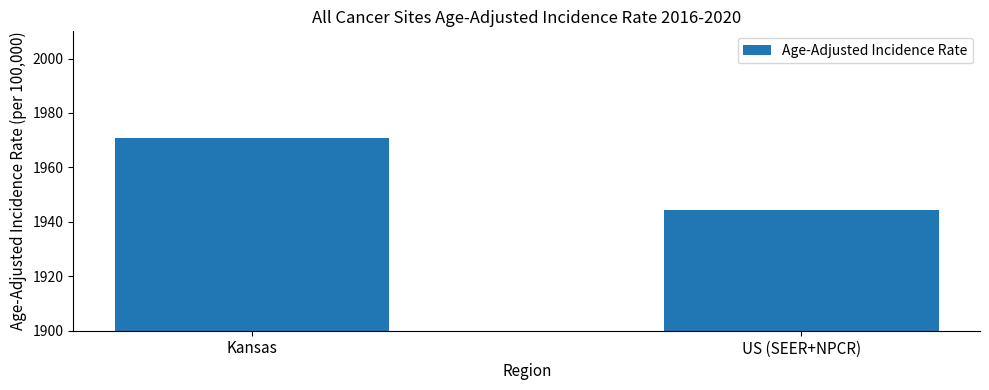

Rank the categories by value from highest to lowest.

Kansas, US (SEER+NPCR)